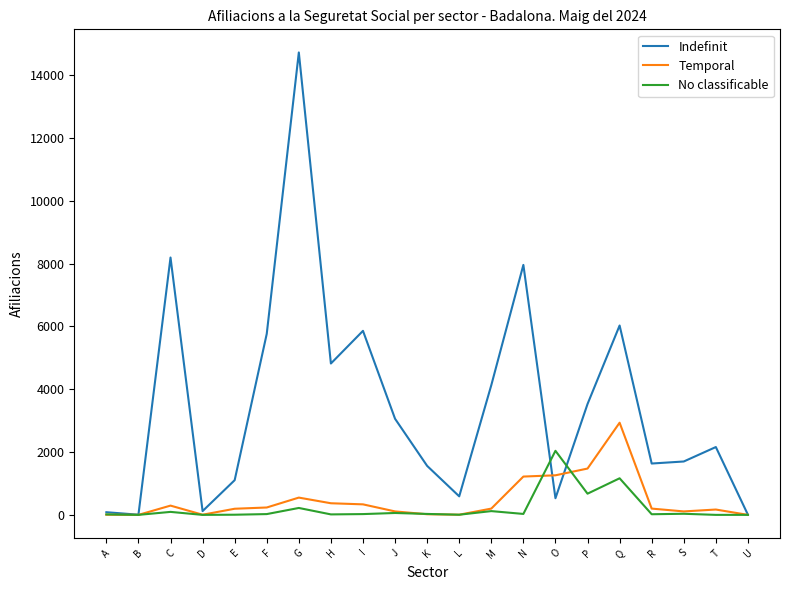

How many lines are shown in the chart?

3